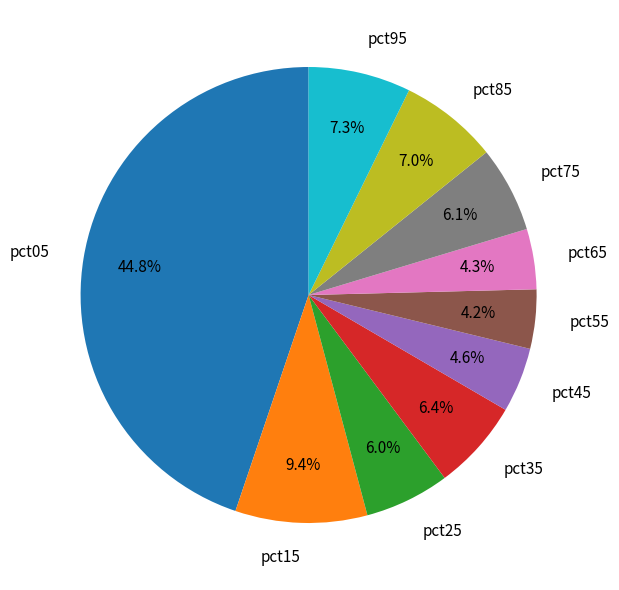

What is the largest slice in the pie chart?

pct05